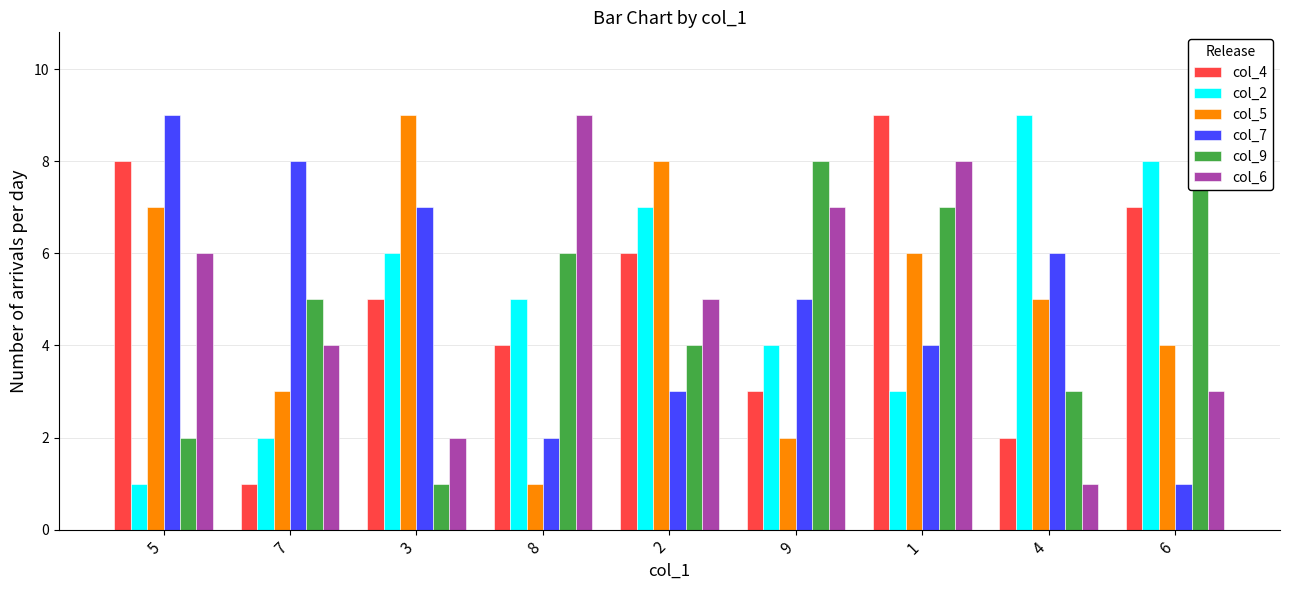

At how many categories does at least one series exceed 5?

9